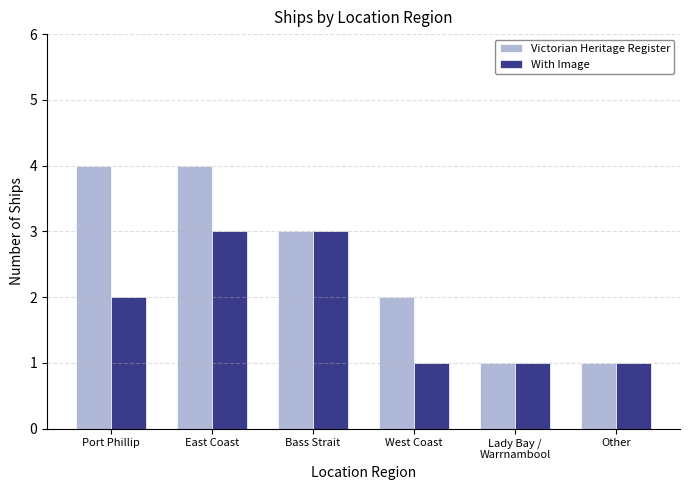

Which series changed the most between Port Phillip and Other?

Victorian Heritage Register